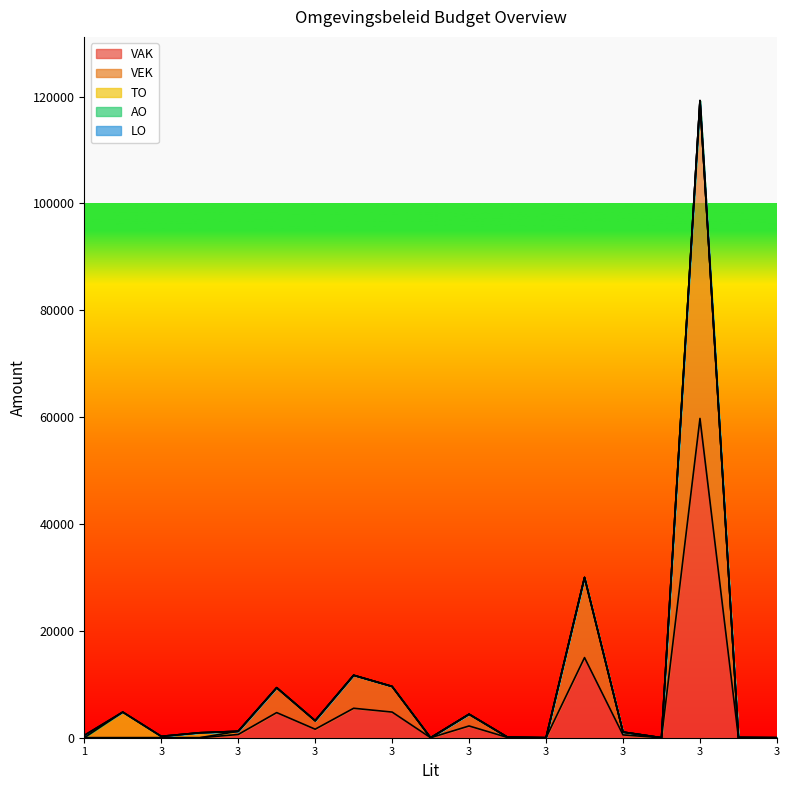

What is the greatest value displayed?

59760